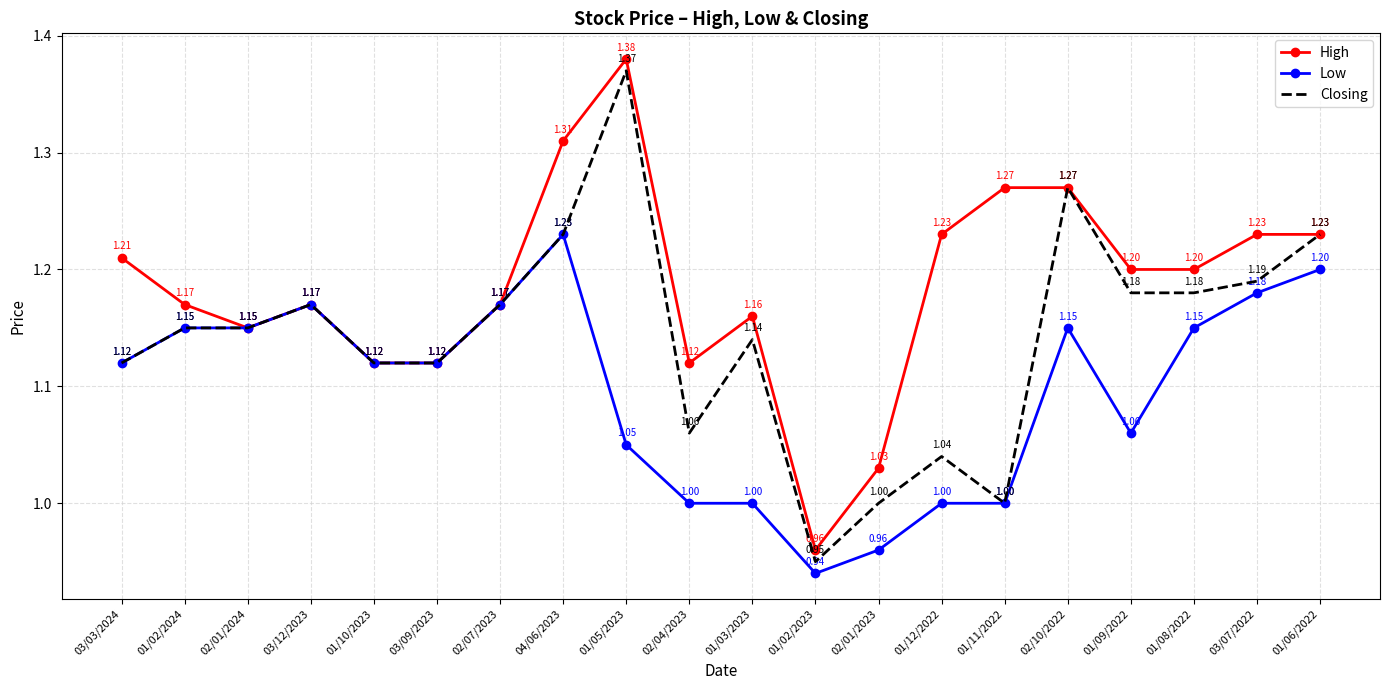

At which category is the sum across all series the highest?

01/05/2023